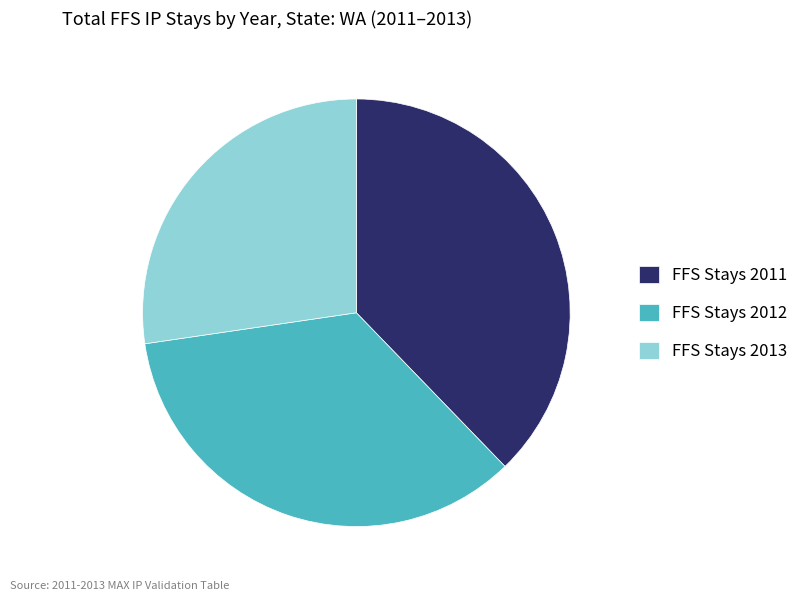

The FFS Stays 2013 slice represents 35% of the pie. True or false?

False